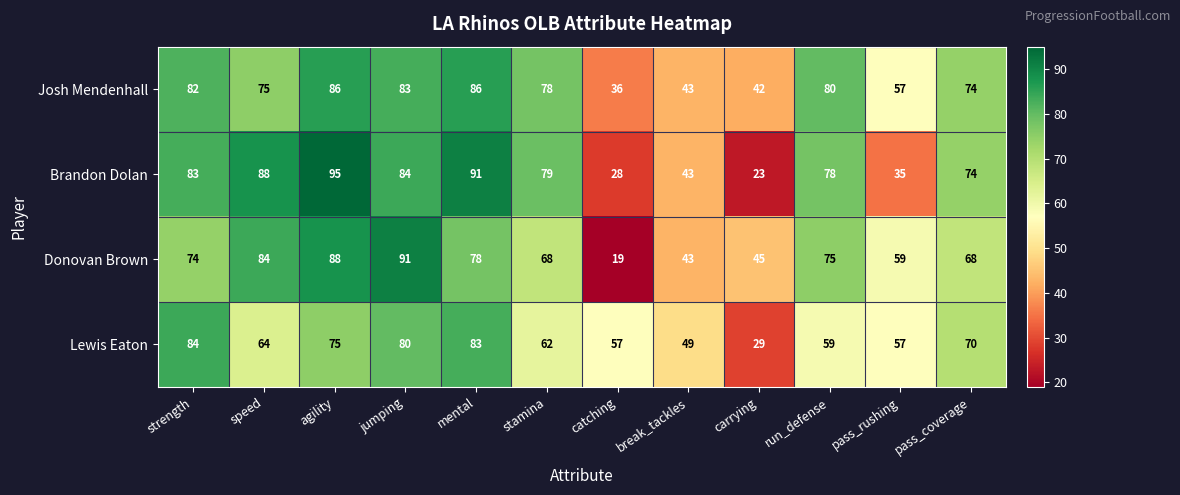

What is the difference between the highest and lowest values at strength?

10